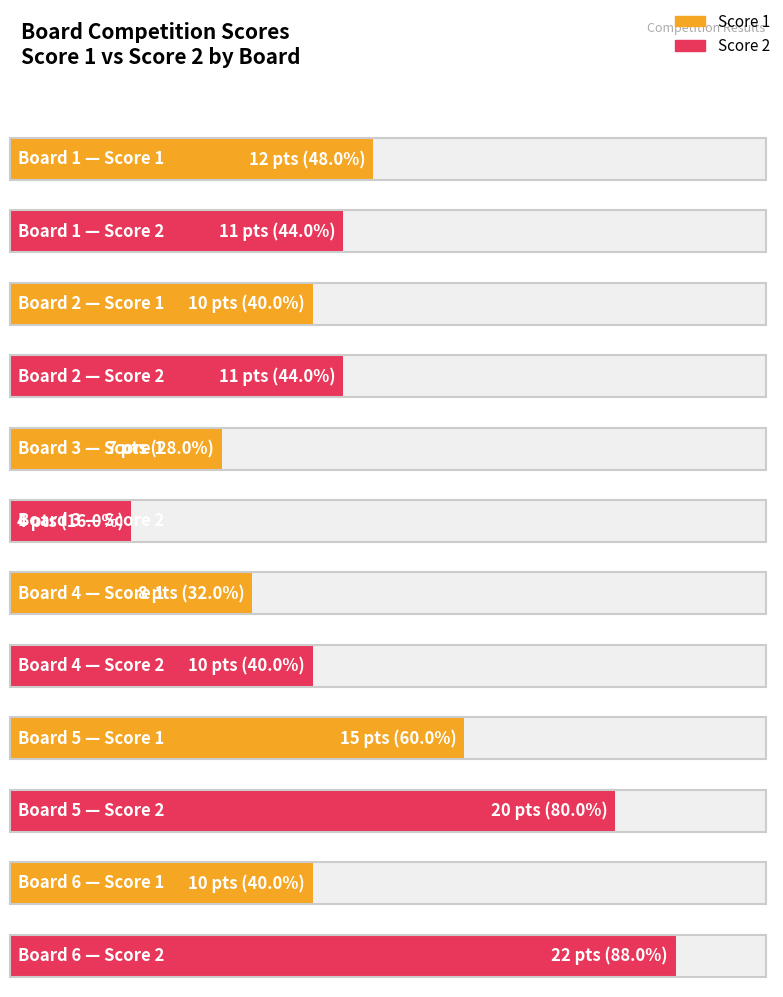

At 3, list the series in order from smallest to largest.

Score 2, Score 1